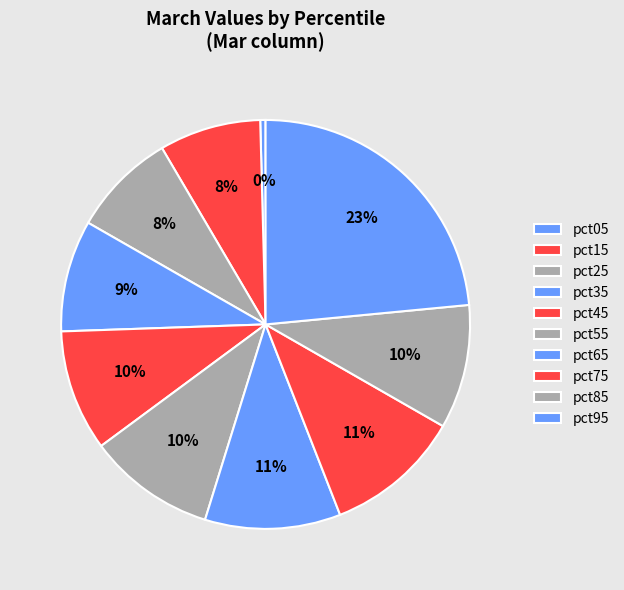

How many slices are in this pie chart?

10